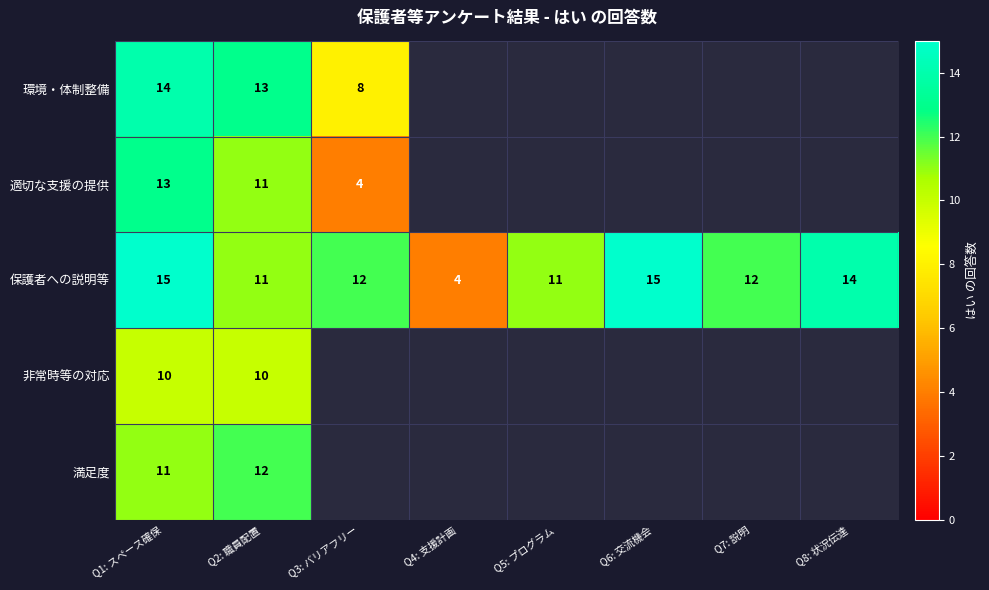

What is the total value across all series at Q2: 職員配置?

57